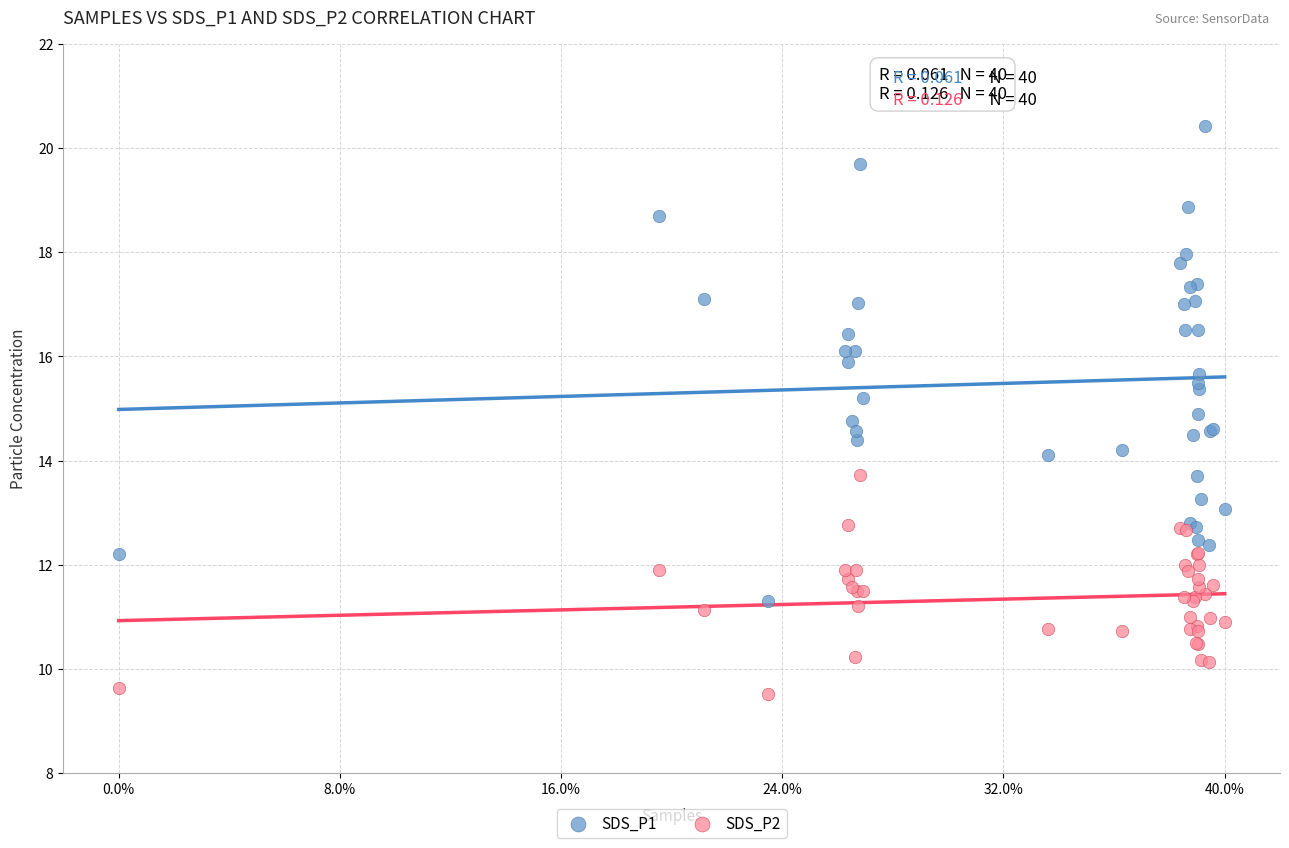

Which series has the widest spread of Y values?

SDS_P1